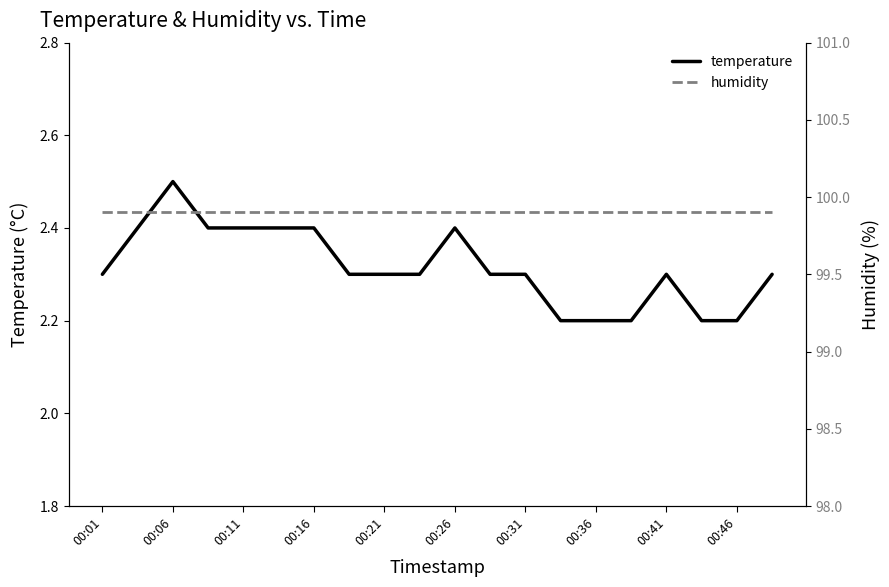

Is it true that temperature equals 2.3 at 00:41?

True